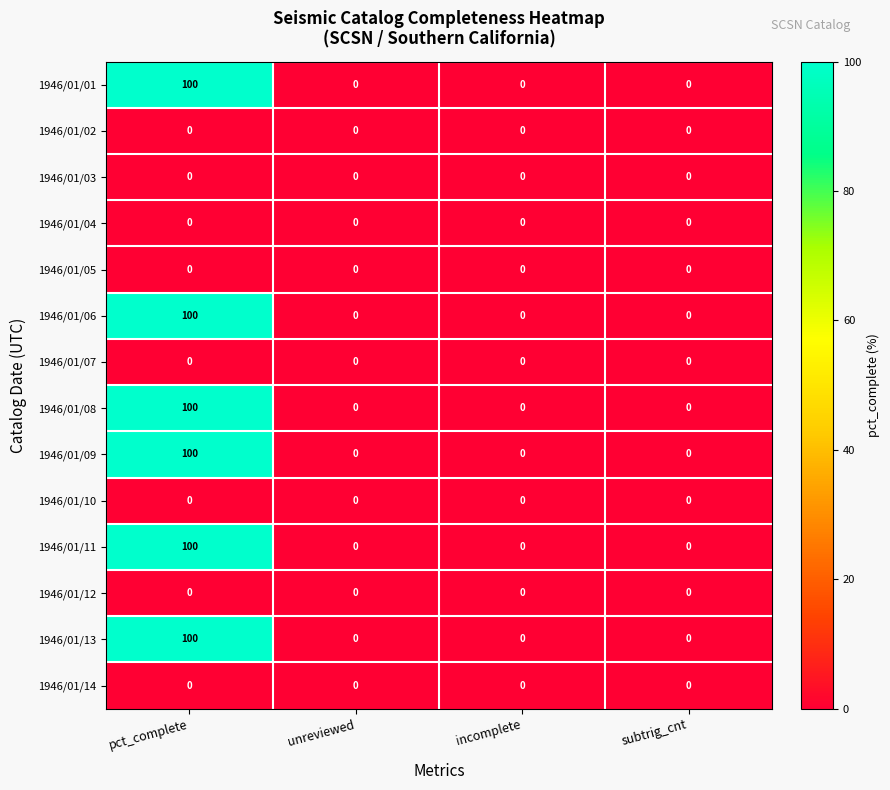

What is the total value across all series at pct_complete?

600